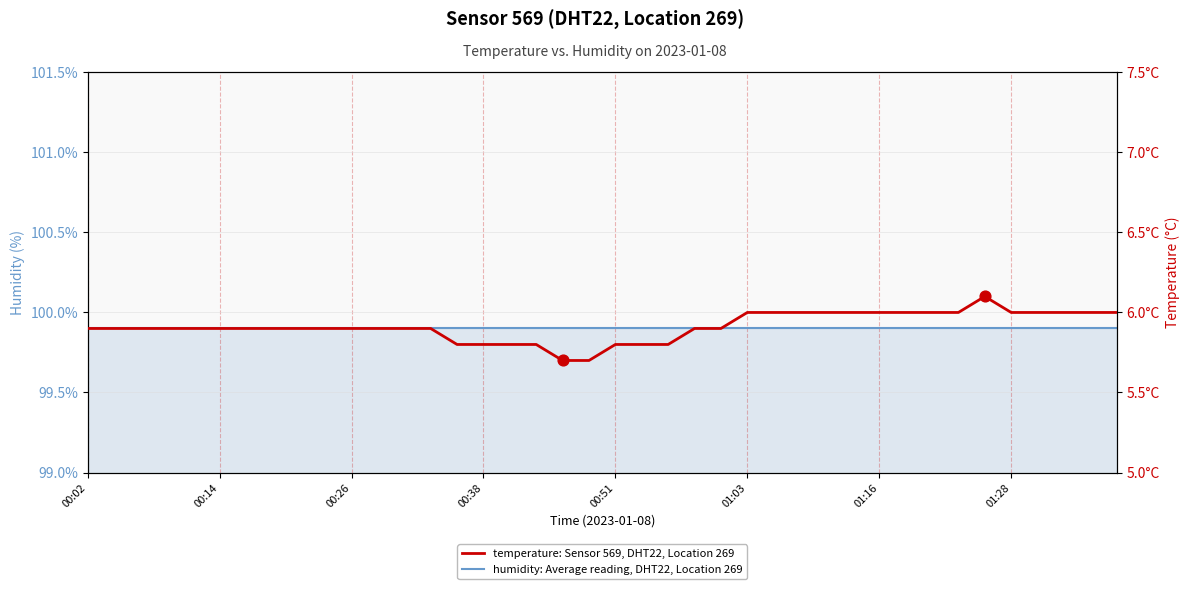

At which category is the sum across all series the highest?

34